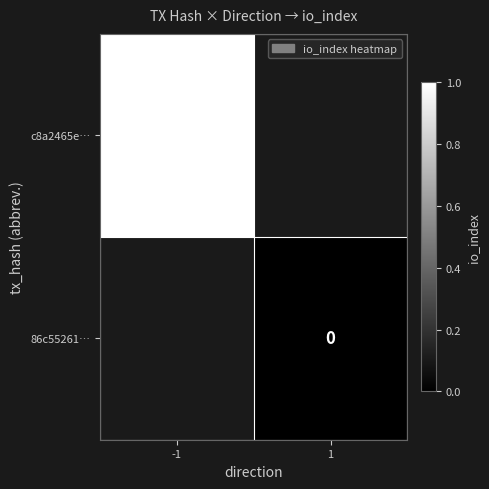

True or false: c8a2465e… has a value of 1 at -1.

True